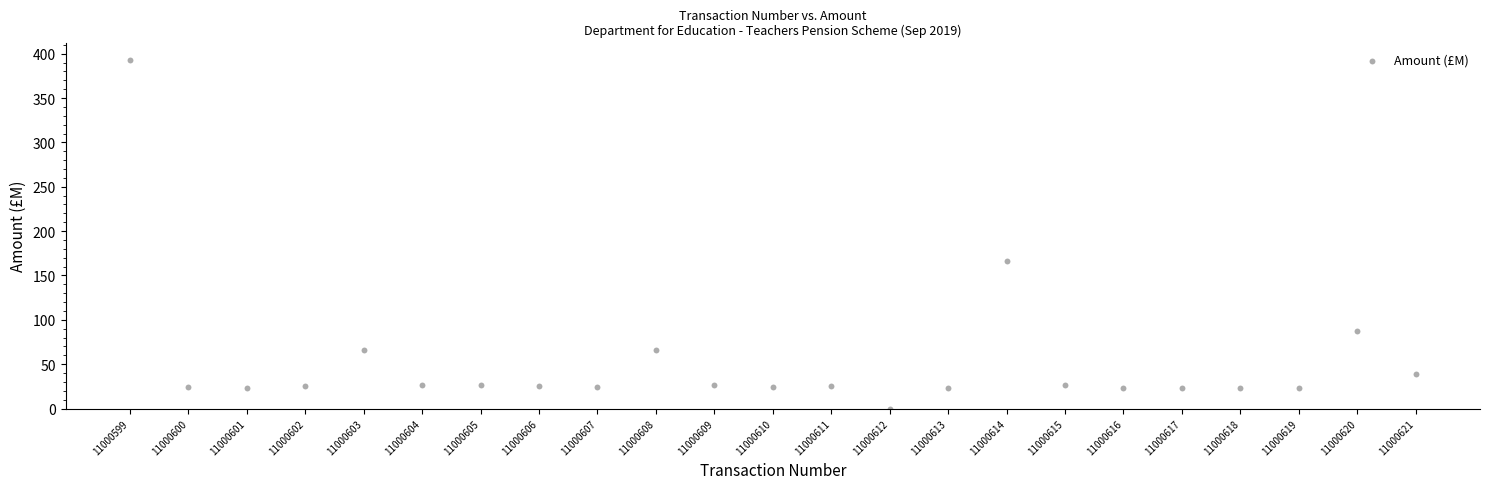

What Y value in the scatter plot is closest to 196?

165.9